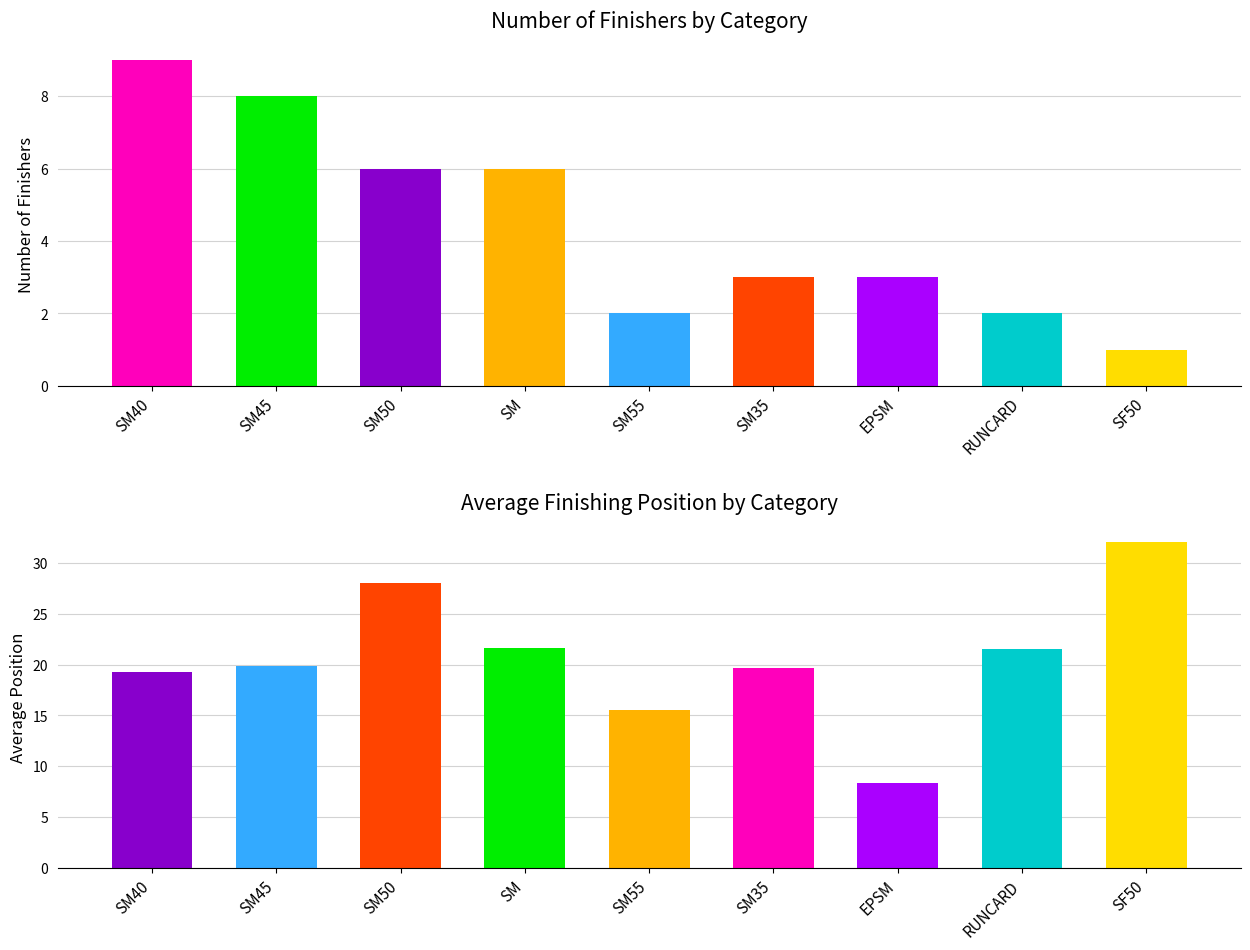

What is the label of the 3rd bar from the left?

SM50